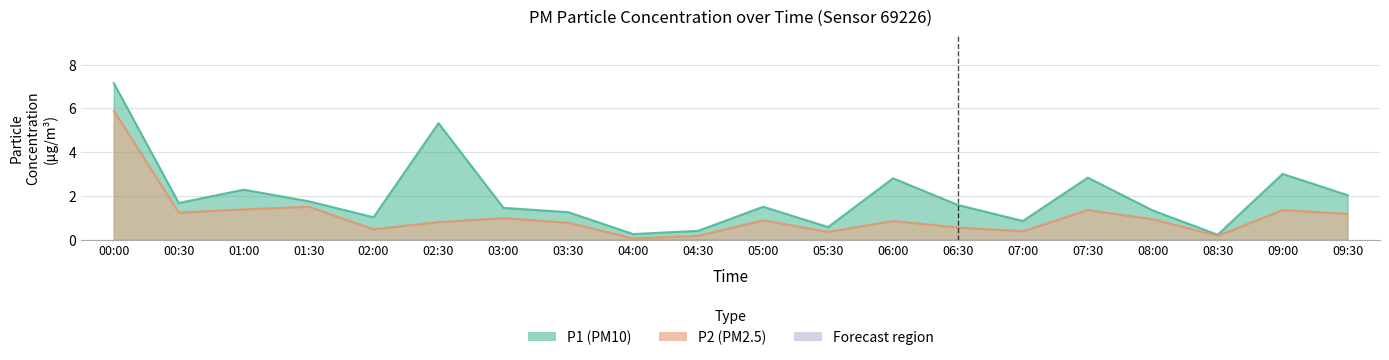

How many interior local peaks does the P1 series have?

6